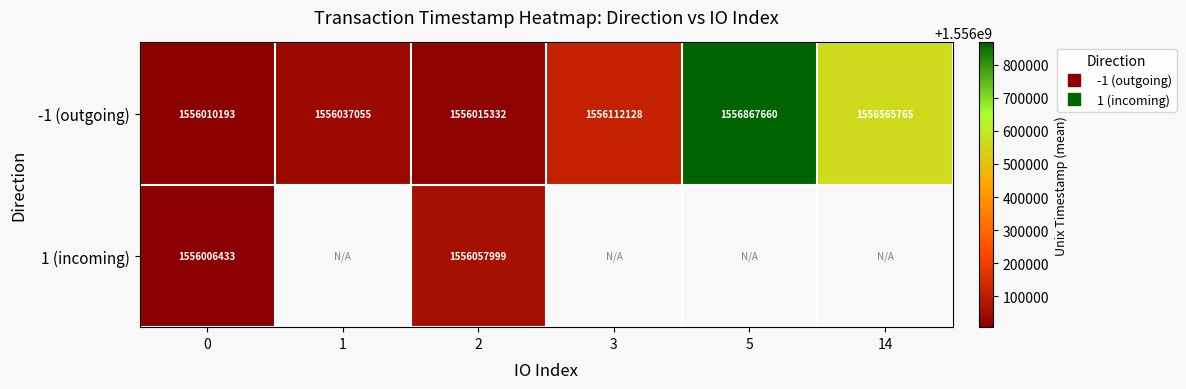

Which series changed the most between 0 and 1?

-1 (outgoing)